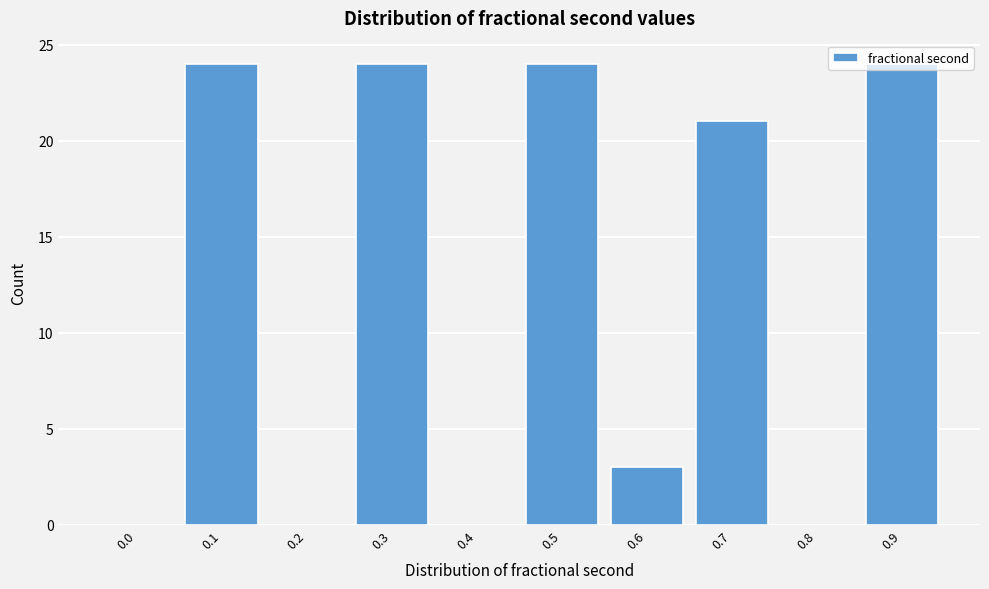

What is the greatest value displayed?

24